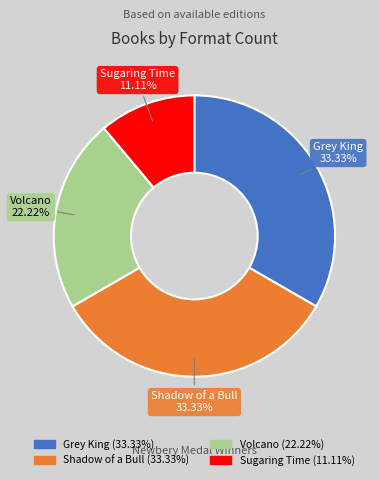

Is the sum of Sugaring Time and Shadow of a Bull greater than half?

No